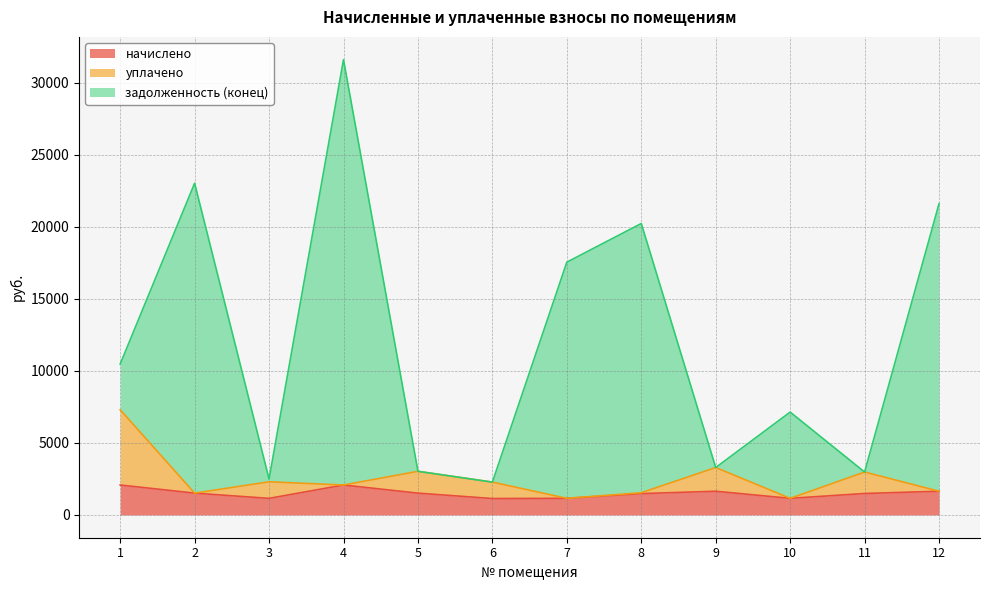

Rank the series at 10 from highest to lowest value.

задолженность (конец), начислено, уплачено